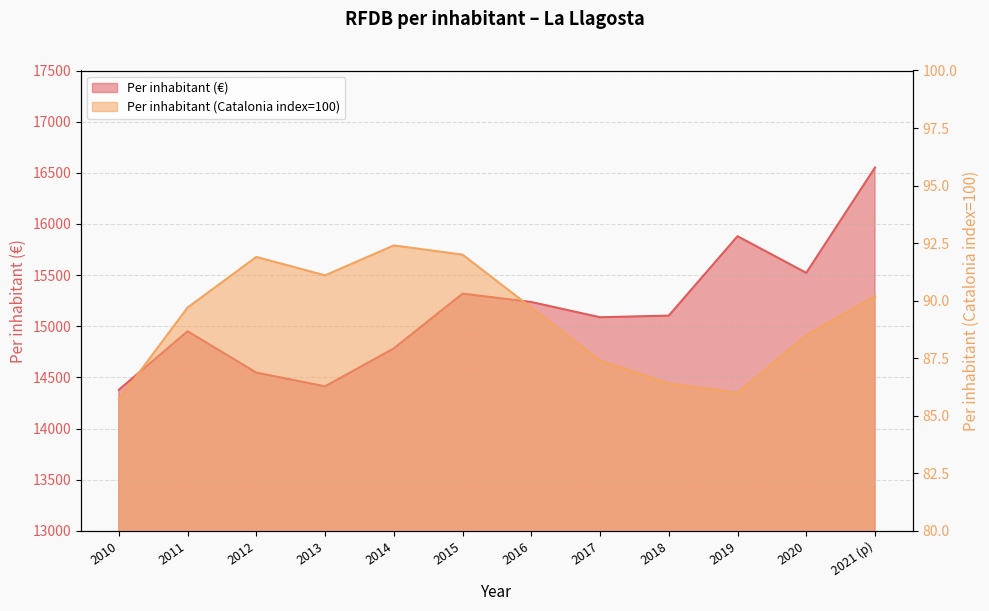

At which category does the chart reach its minimum across all series?

2010